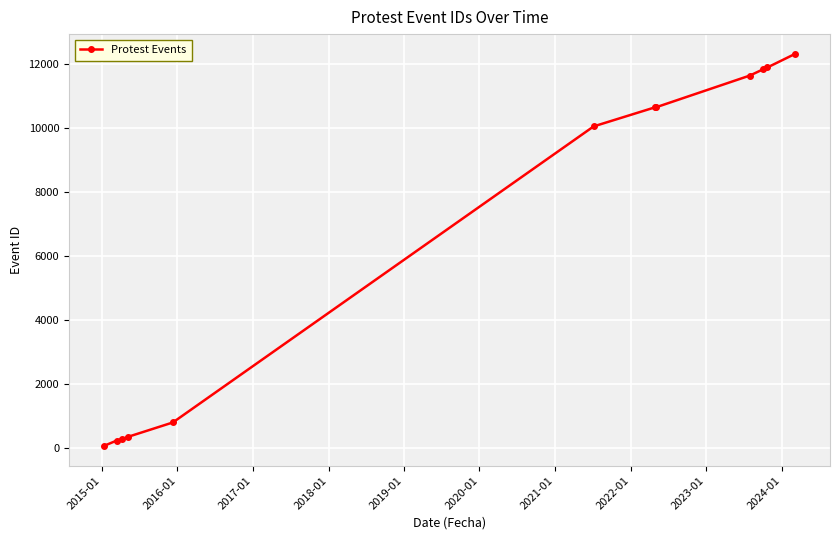

What is the average value?

6735